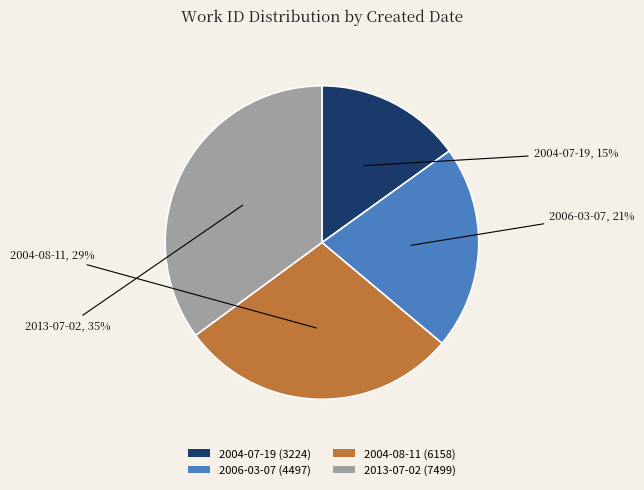

True or false: 2004-08-11 accounts for 35% of the total.

False